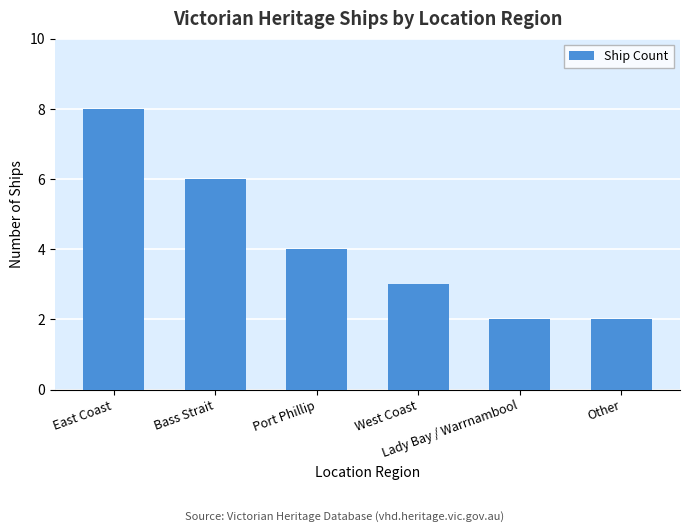

Count the values in the range 2 to 6.

5